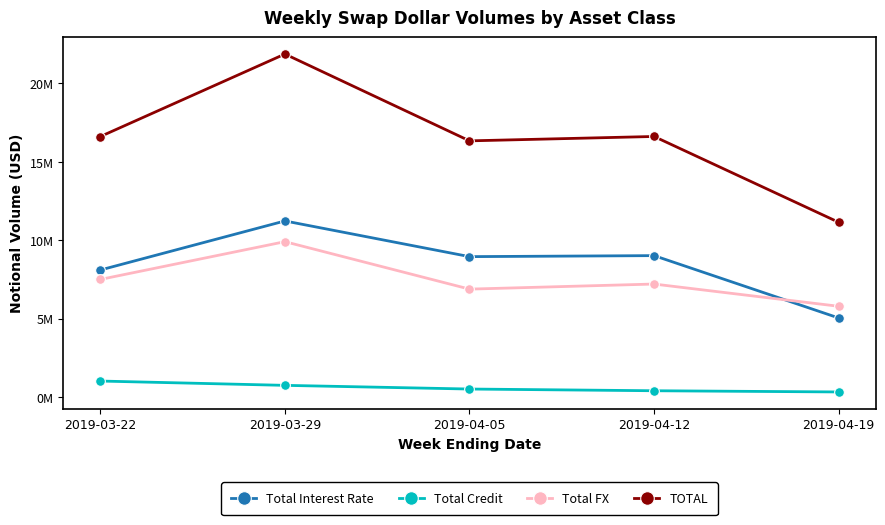

What is the minimum value shown in the chart?

320044